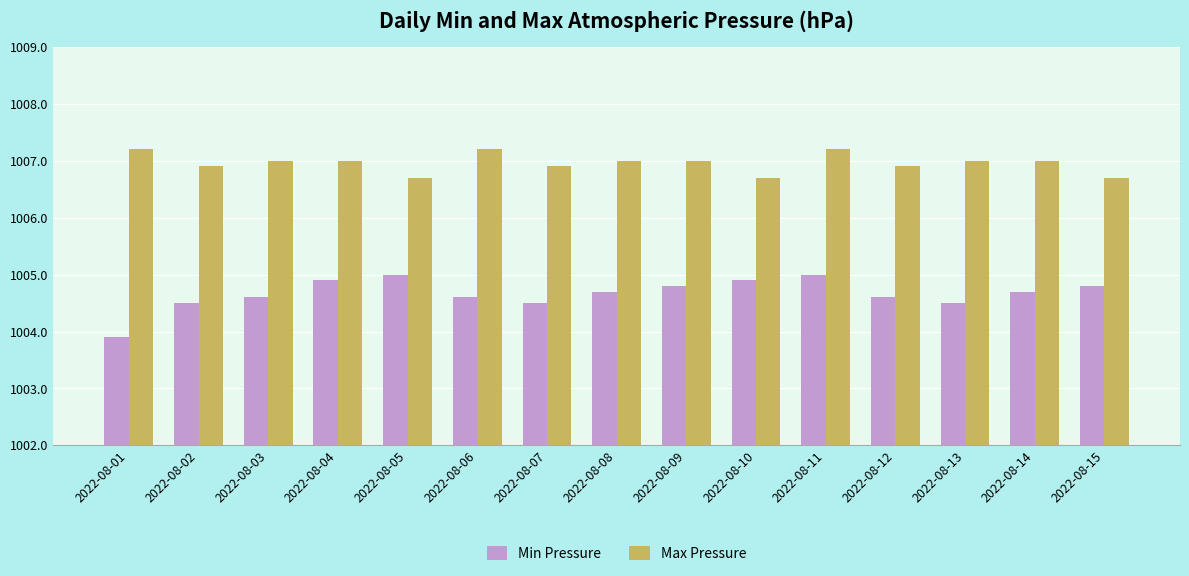

Does the chart contain stacked bars?

No